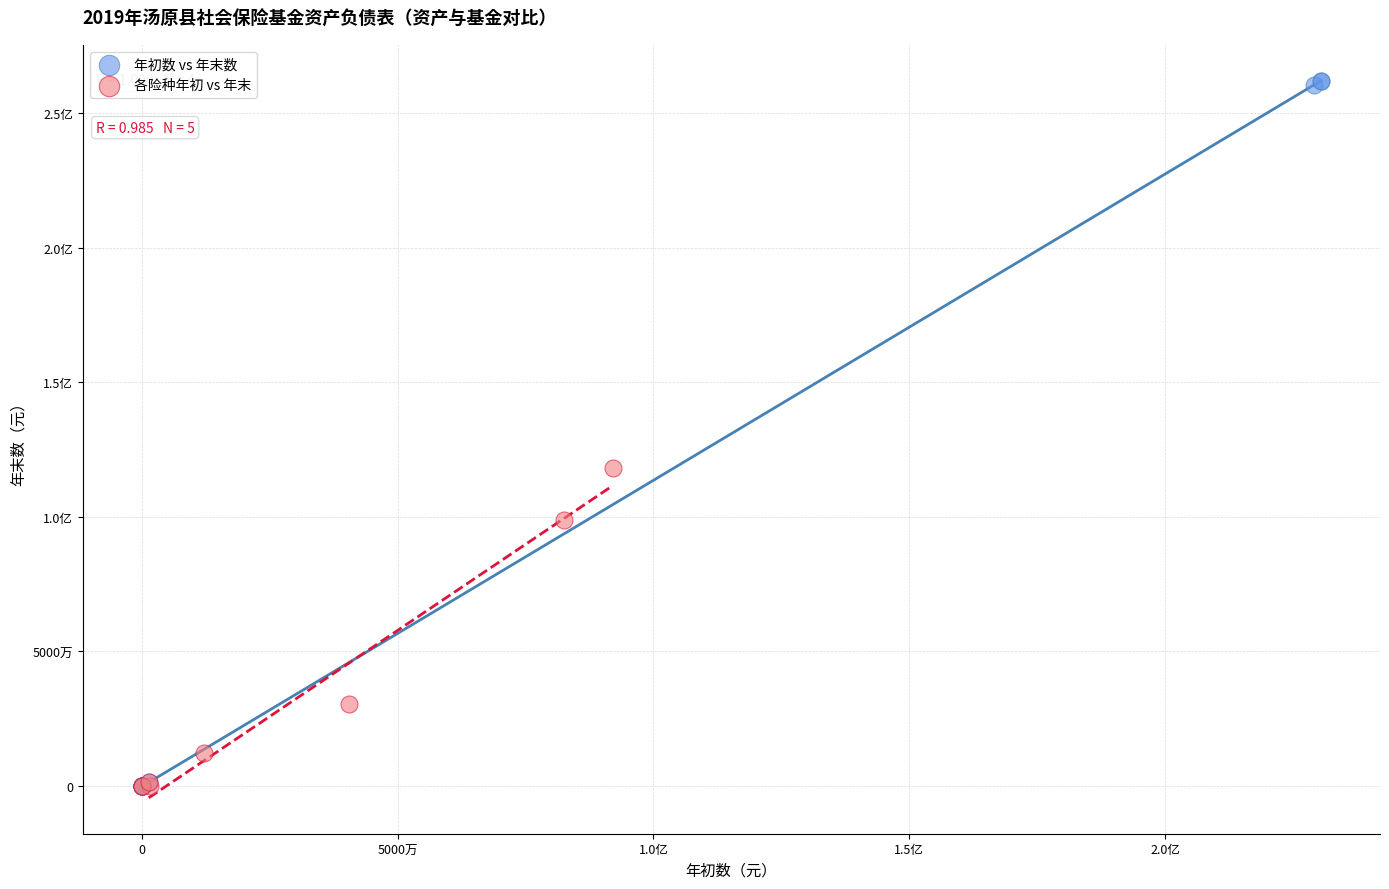

What are all the series names shown in the legend?

年初数 vs 年末数, 各险种年初 vs 年末